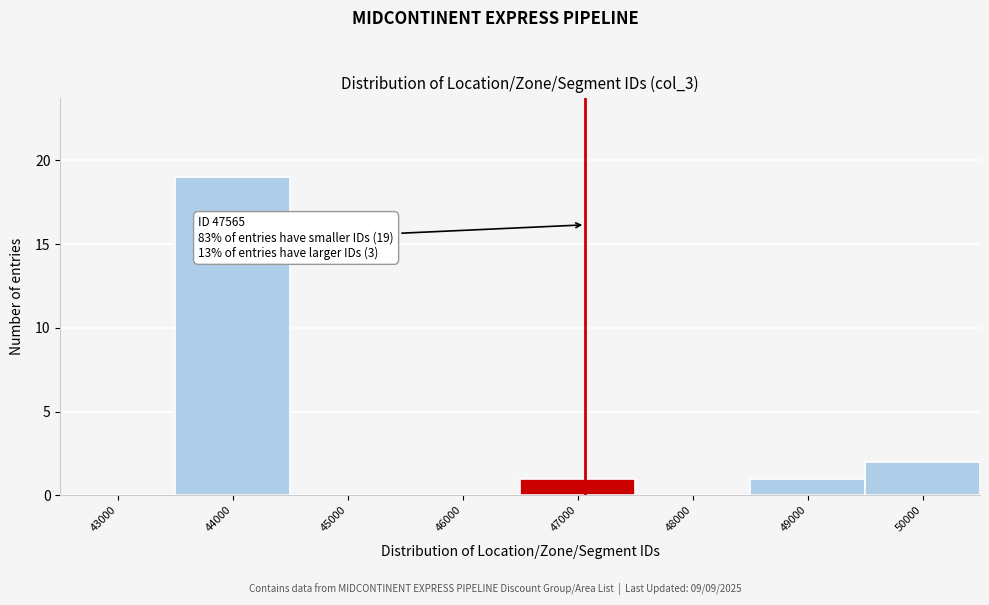

Reading right to left, transcribe all the data shown in this chart.

50000=2	49000=1	48000=0	47000=1	46000=0	45000=0	44000=19	43000=0